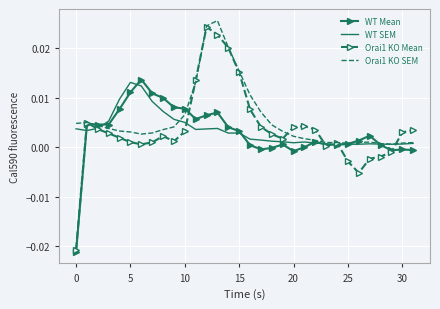

Which series has the widest spread of values?

Orai1 KO Mean